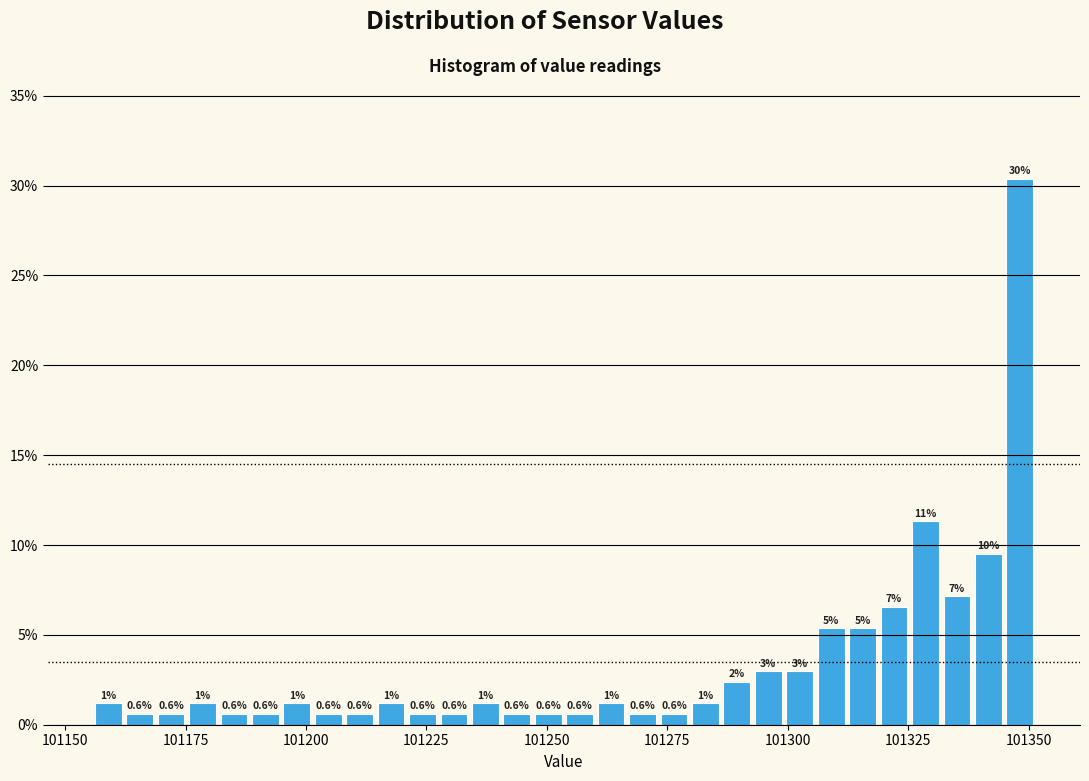

Around what value on the x-axis is the tallest bar? Give the approximate position of its centre, as read against the axis.

101350